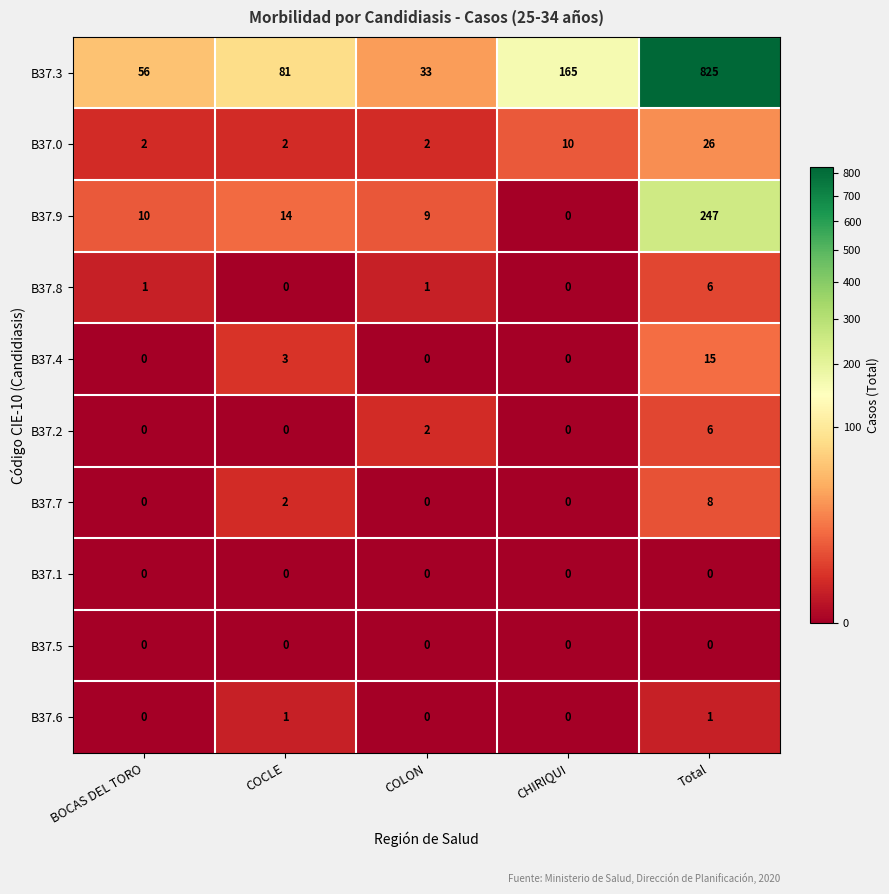

At which category is the sum across all series the highest?

Total